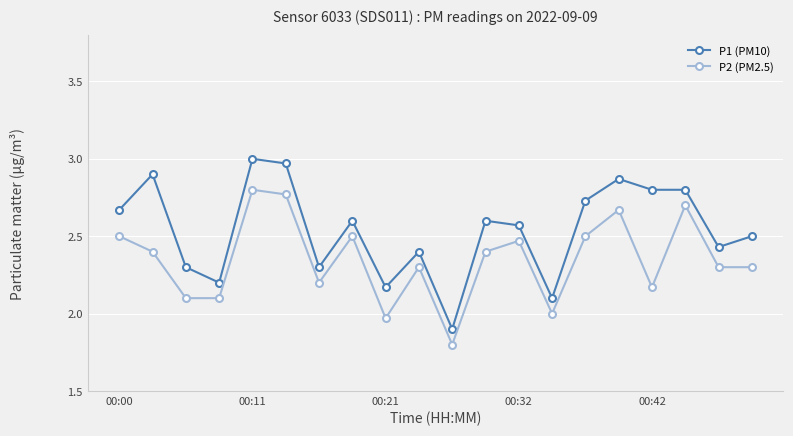

Which series has the largest total across all categories?

P1 (PM10)